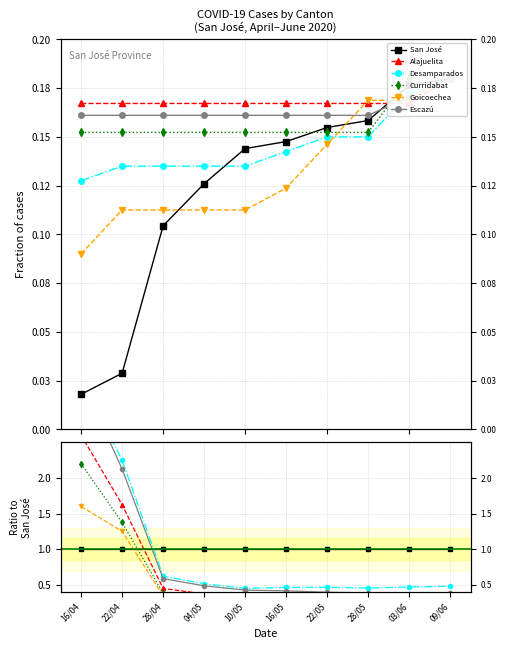

Which category has the lowest value in the San José series?

16/04